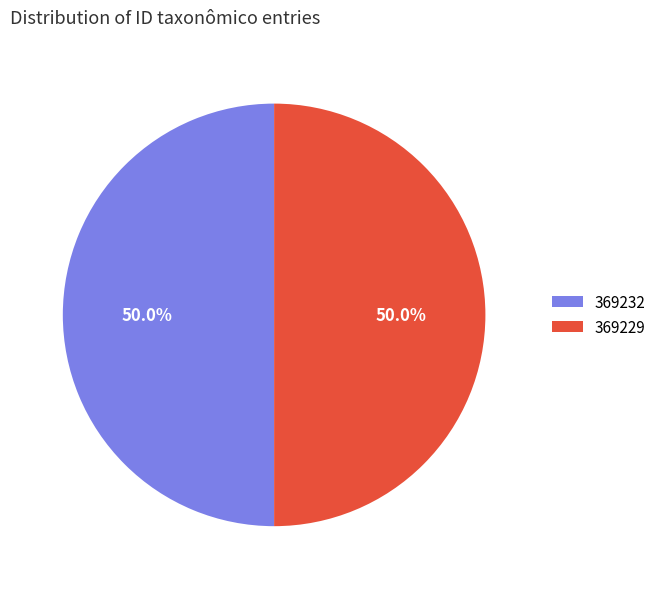

To the nearest percent, what is the combined percentage of 369229 and 369232?

100%